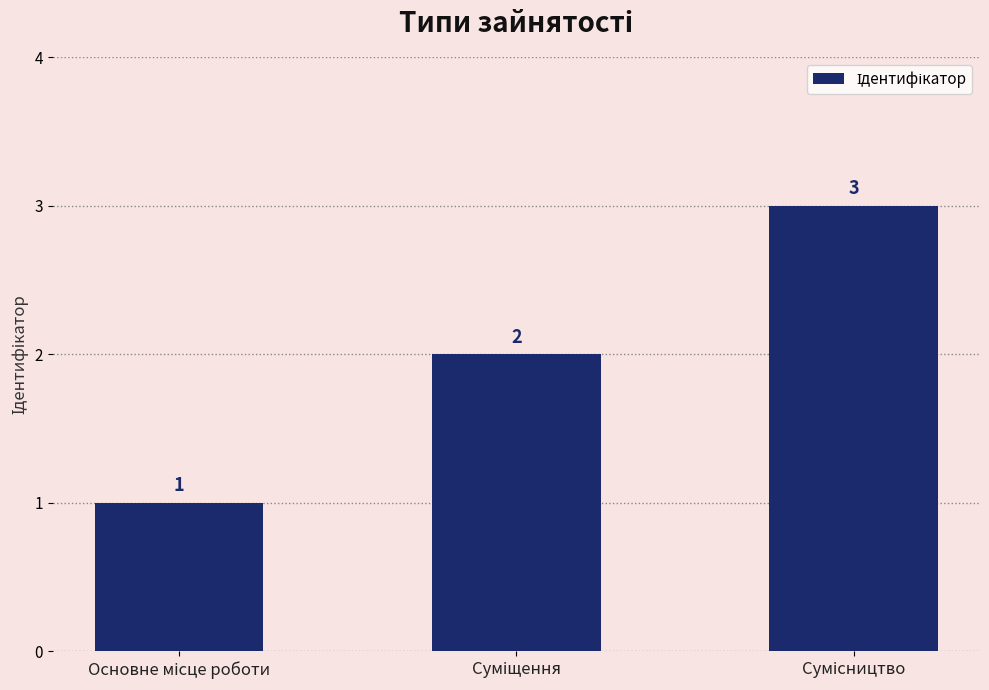

How many values are between 1 and 3?

3